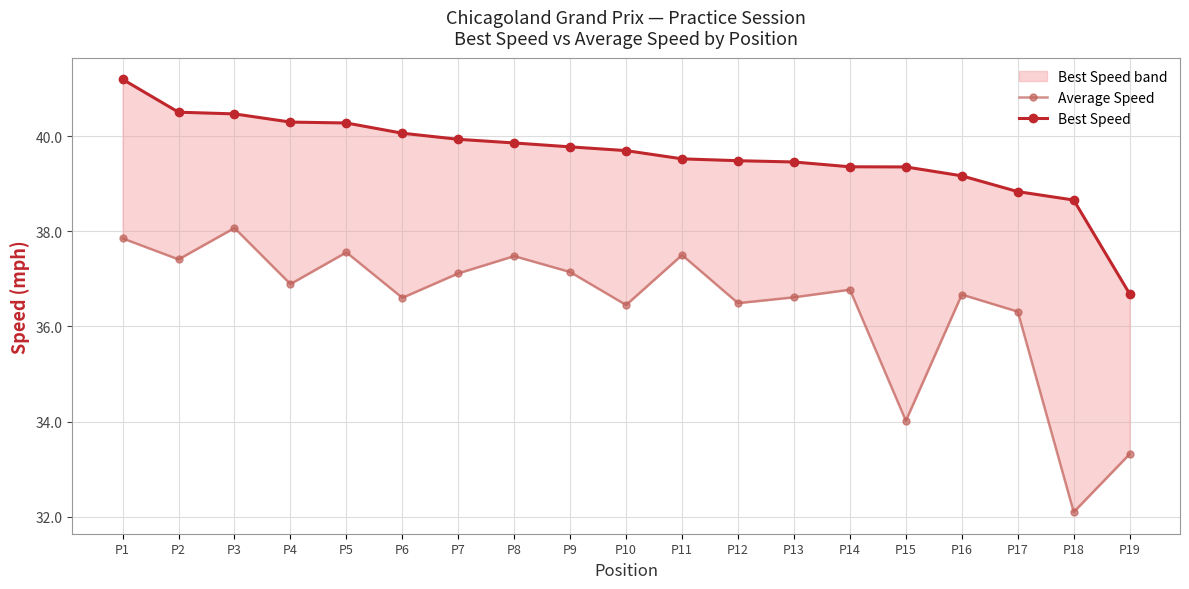

What is the difference between the highest and lowest values at P7?

2.8